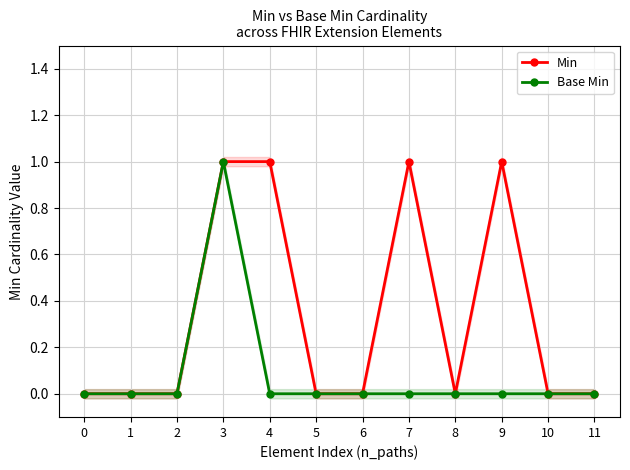

Reading left to right, extract all data points from this chart.

Min: 0=0	1=0	2=0	3=1	4=1	5=0	6=0	7=1	8=0	9=1	10=0	11=0
Base Min: 0=0	1=0	2=0	3=1	4=0	5=0	6=0	7=0	8=0	9=0	10=0	11=0